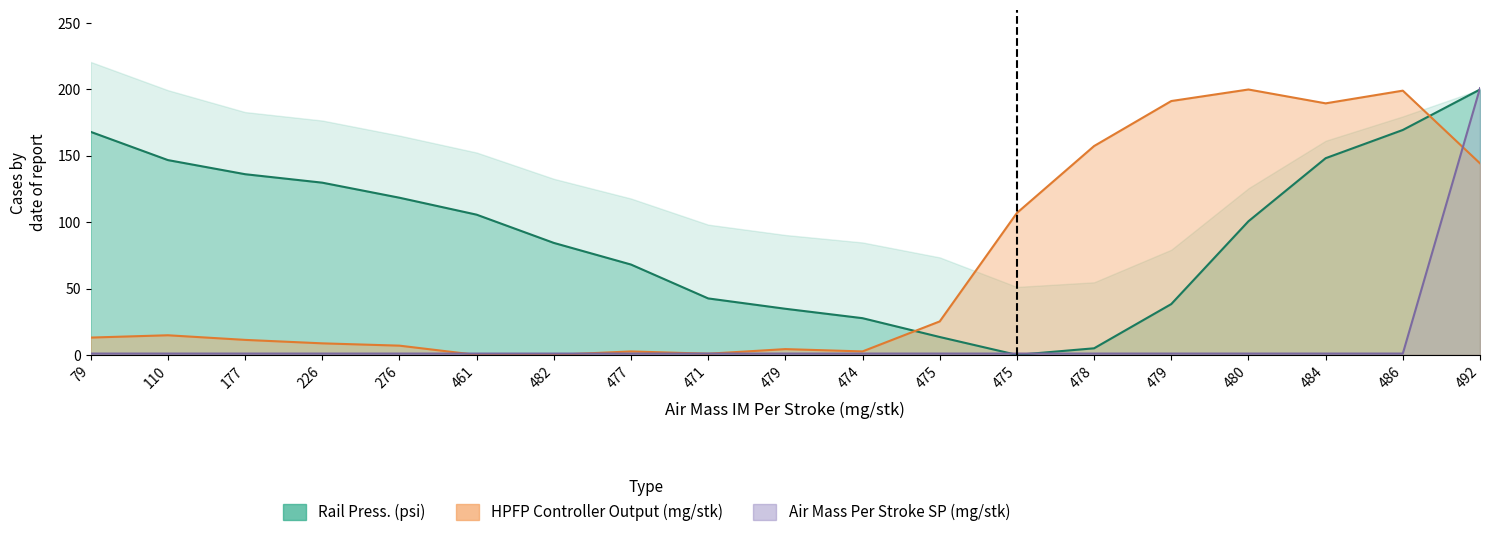

Which series ends up on top after the final intersection of Rail Press. (psi) and HPFP Controller Output (mg/stk)?

Rail Press. (psi)